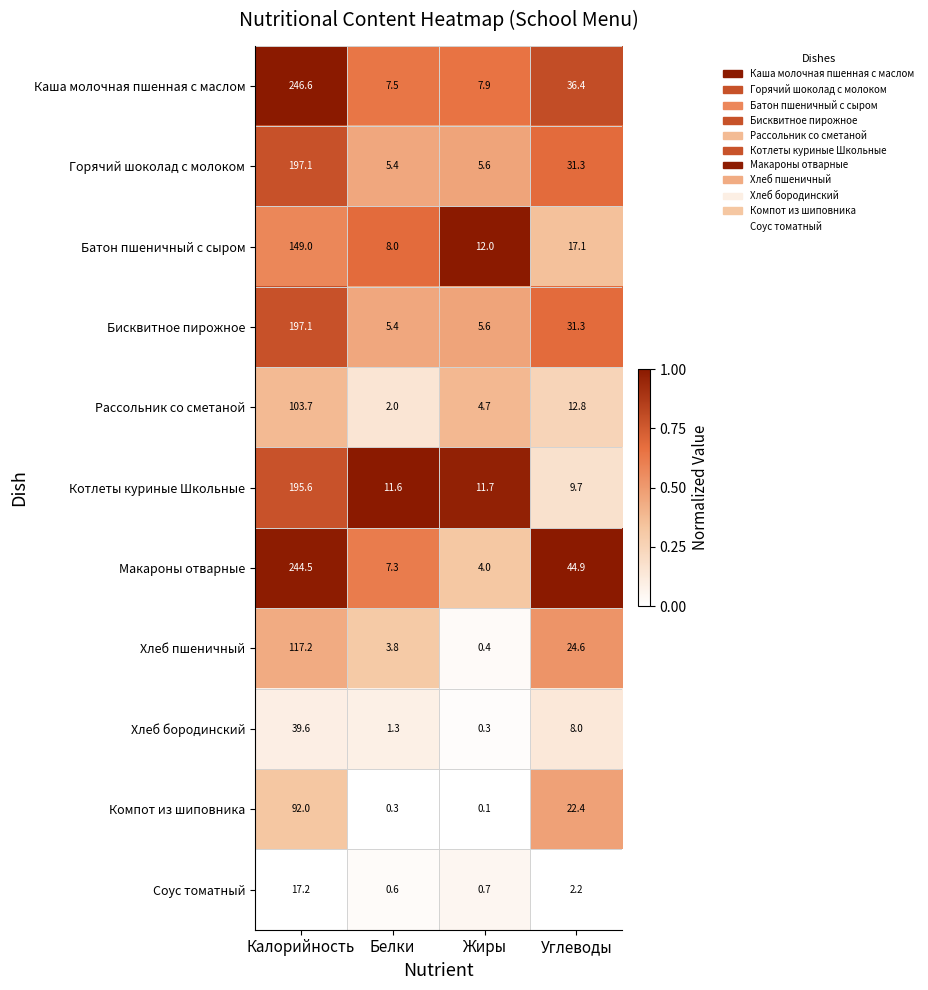

At which label does Бисквитное пирожное reach its minimum?

Белки